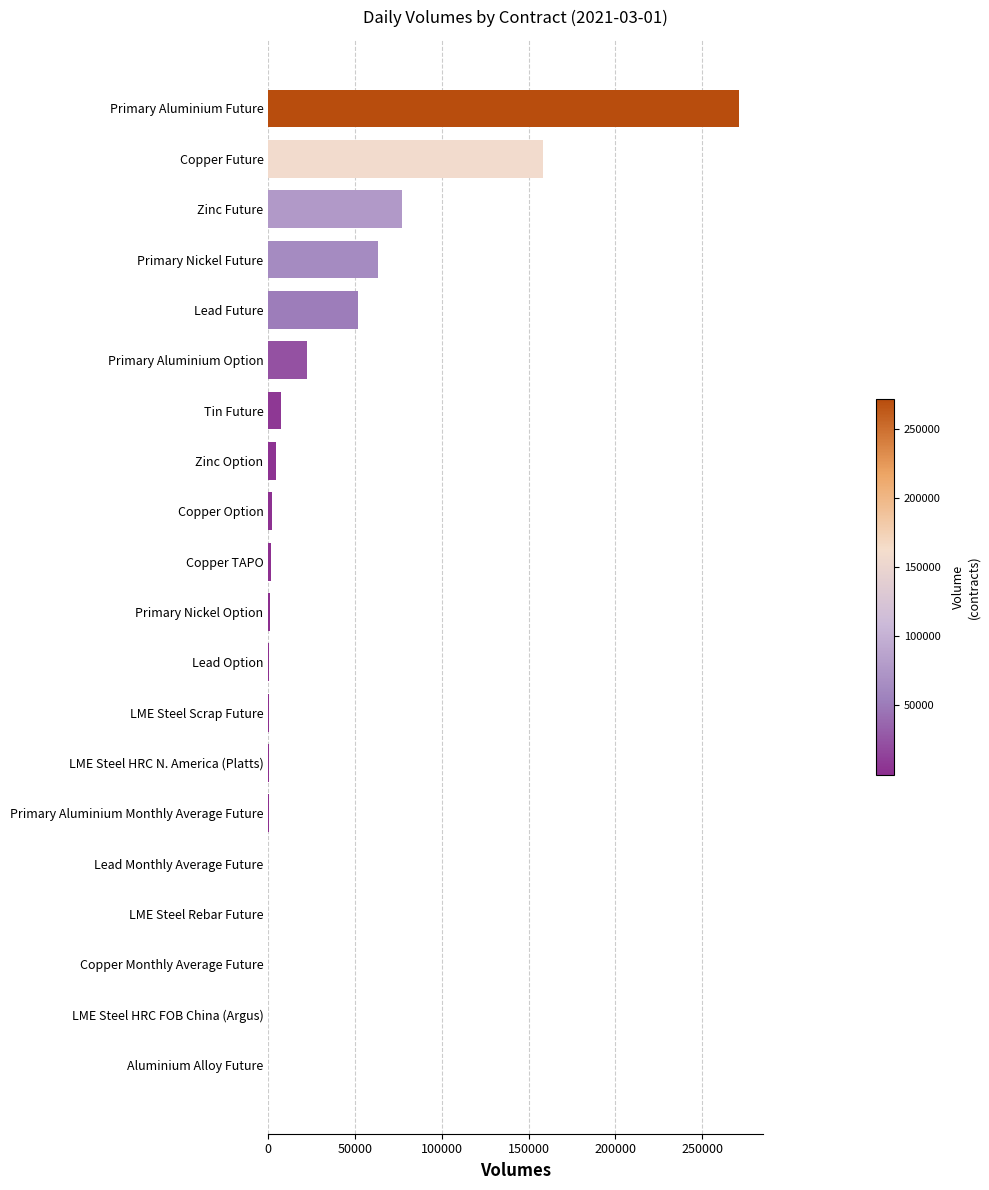

What is the sum of all values?

661152